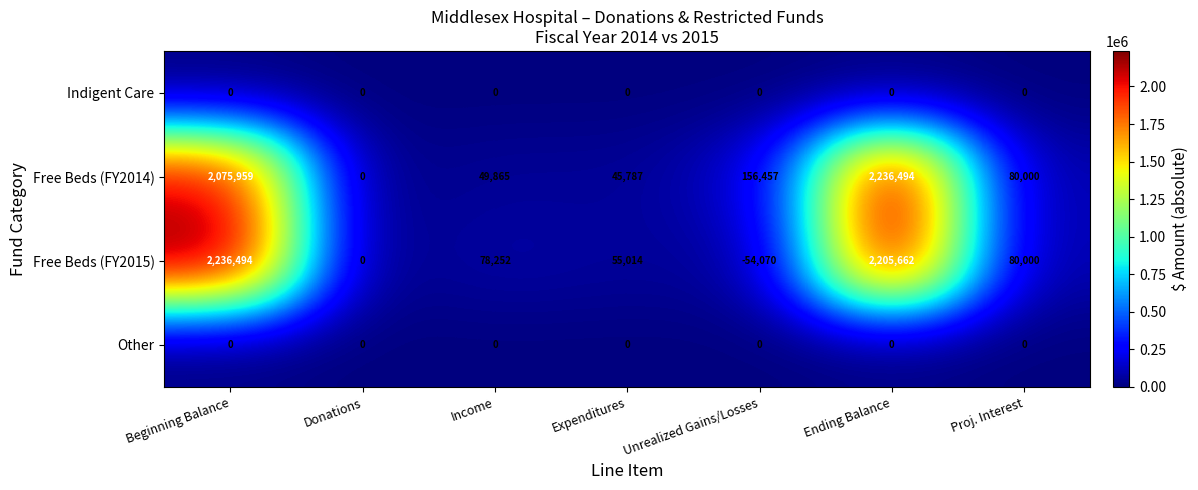

At which category is the sum across all series the highest?

Ending Balance